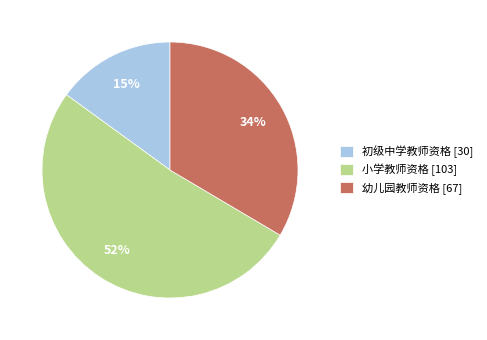

Count the number of slices in the pie.

3